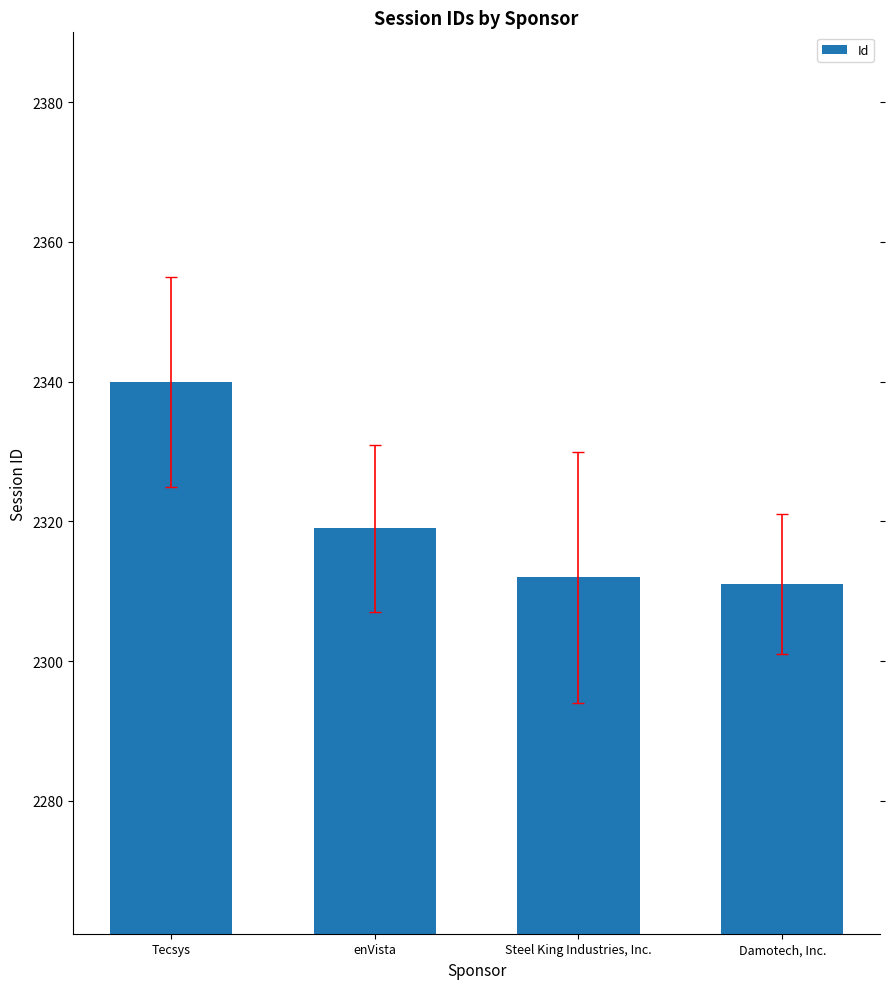

What position from the left is Steel King Industries, Inc.?

3